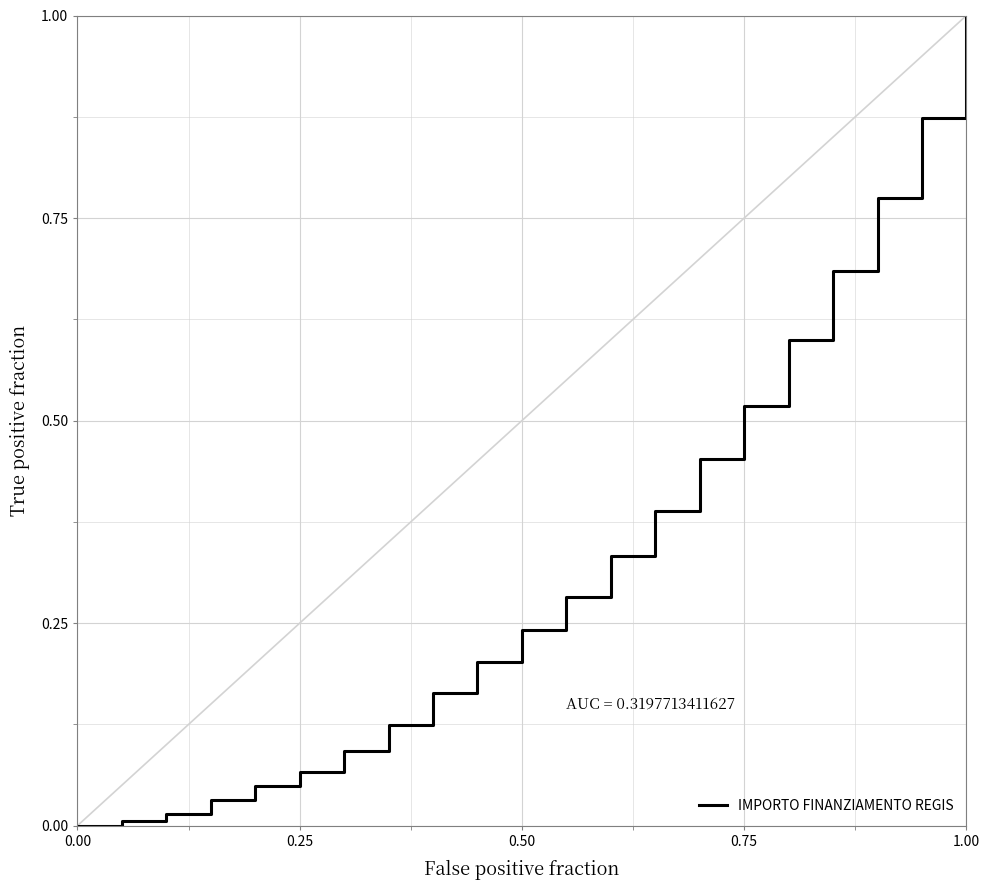

What is the label of the 3rd point from the left?

0.25